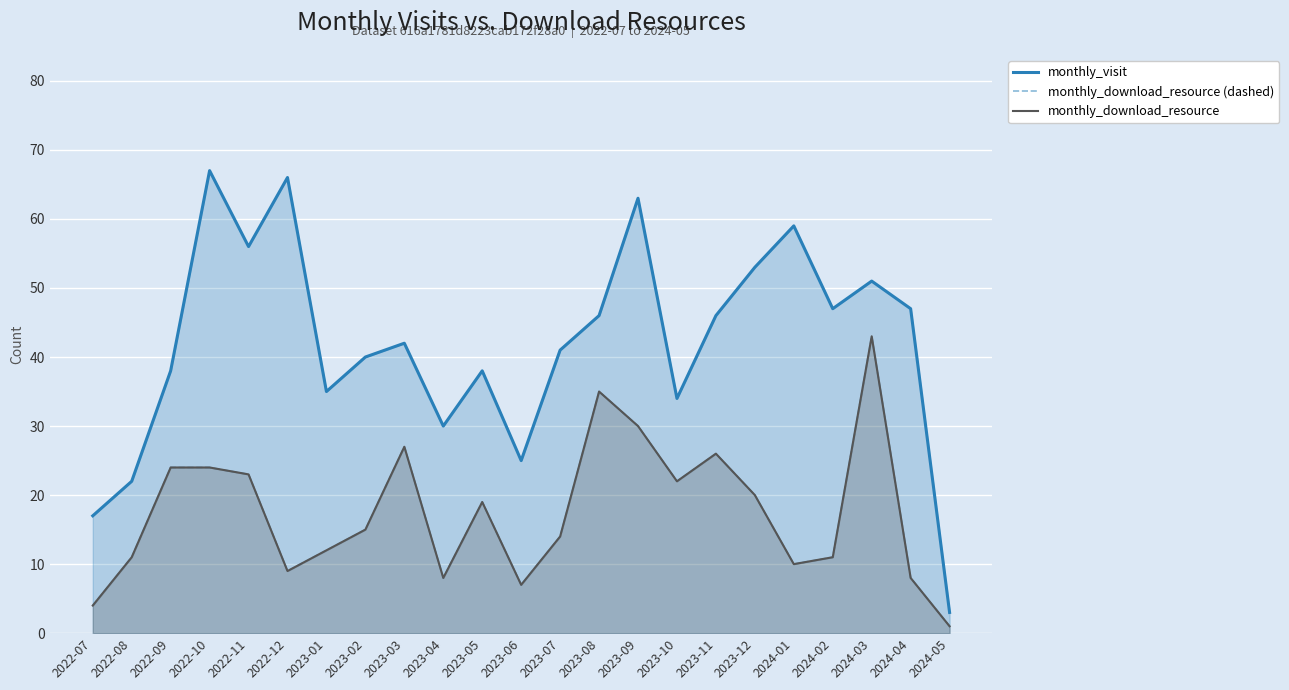

Reading left to right, list all the values displayed in this chart.

monthly_visit: 17	22	38	67	56	66	35	40	42	30	38	25	41	46	63	34	46	53	59	47	51	47	3
monthly_download_resource (dashed): 4	11	24	24	23	9	12	15	27	8	19	7	14	35	30	22	26	20	10	11	43	8	1
monthly_download_resource: 4	11	24	24	23	9	12	15	27	8	19	7	14	35	30	22	26	20	10	11	43	8	1